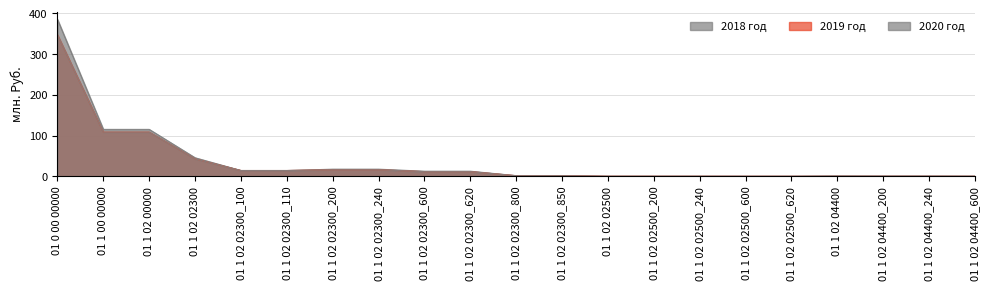

What is the maximum value for 2018 год?

385.0